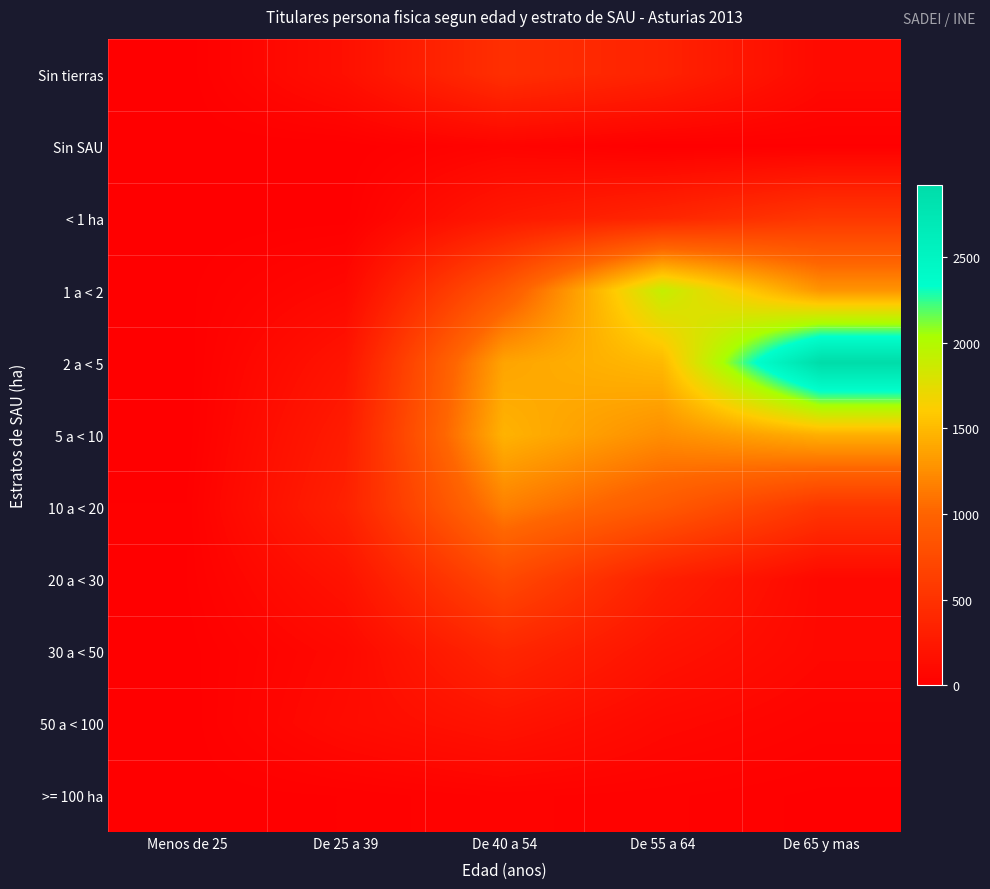

Reading left to right, extract all data points from this chart.

Sin tierras: Menos de 25=0	De 25 a 39=163	De 40 a 54=477	De 55 a 64=350	De 65 y mas=101
Sin SAU: Menos de 25=0	De 25 a 39=0	De 40 a 54=49	De 55 a 64=0	De 65 y mas=9
< 1 ha: Menos de 25=0	De 25 a 39=4	De 40 a 54=250	De 55 a 64=382	De 65 y mas=558
1 a < 2: Menos de 25=6	De 25 a 39=89	De 40 a 54=881	De 55 a 64=1909	De 65 y mas=1291
2 a < 5: Menos de 25=0	De 25 a 39=209	De 40 a 54=1379	De 55 a 64=1499	De 65 y mas=2918
5 a < 10: Menos de 25=0	De 25 a 39=286	De 40 a 54=1463	De 55 a 64=1253	De 65 y mas=1444
10 a < 20: Menos de 25=12	De 25 a 39=338	De 40 a 54=1174	De 55 a 64=901	De 65 y mas=545
20 a < 30: Menos de 25=11	De 25 a 39=193	De 40 a 54=737	De 55 a 64=320	De 65 y mas=87
30 a < 50: Menos de 25=3	De 25 a 39=96	De 40 a 54=392	De 55 a 64=192	De 65 y mas=85
50 a < 100: Menos de 25=0	De 25 a 39=119	De 40 a 54=200	De 55 a 64=93	De 65 y mas=45
>= 100 ha: Menos de 25=1	De 25 a 39=12	De 40 a 54=38	De 55 a 64=26	De 65 y mas=7